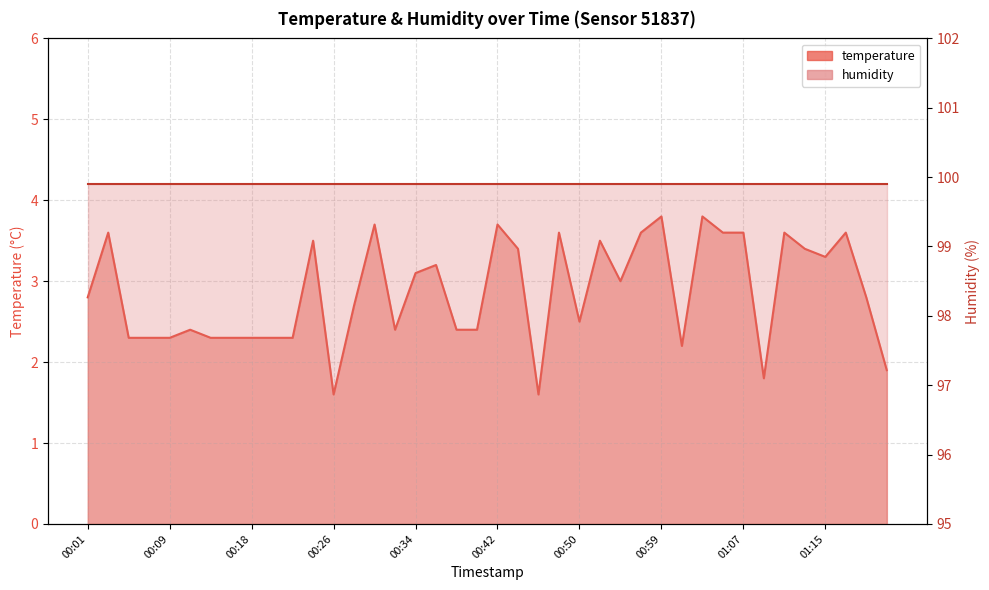

Which has a higher value, 01:17 or 00:53?

01:17